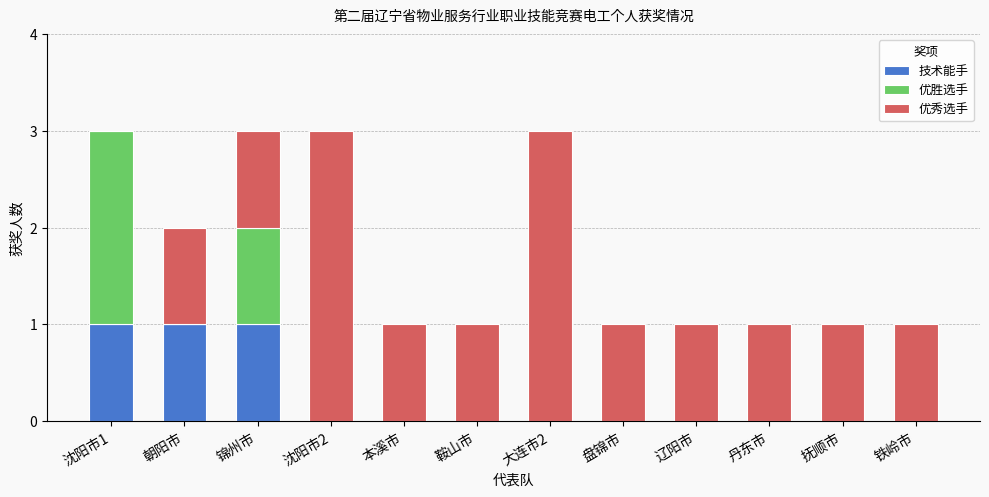

The 技术能手 series shows 0 at 沈阳市2. True or false?

True